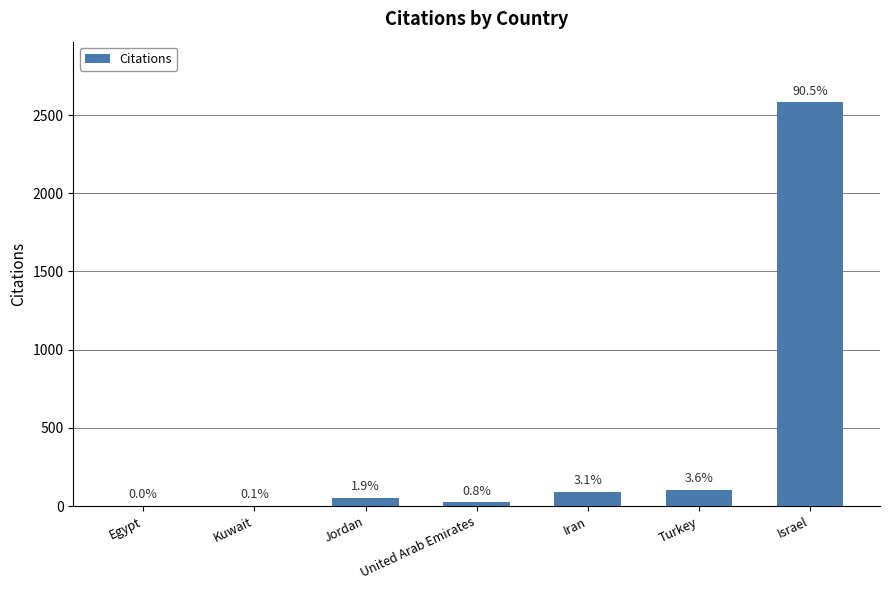

What is the average value?

407